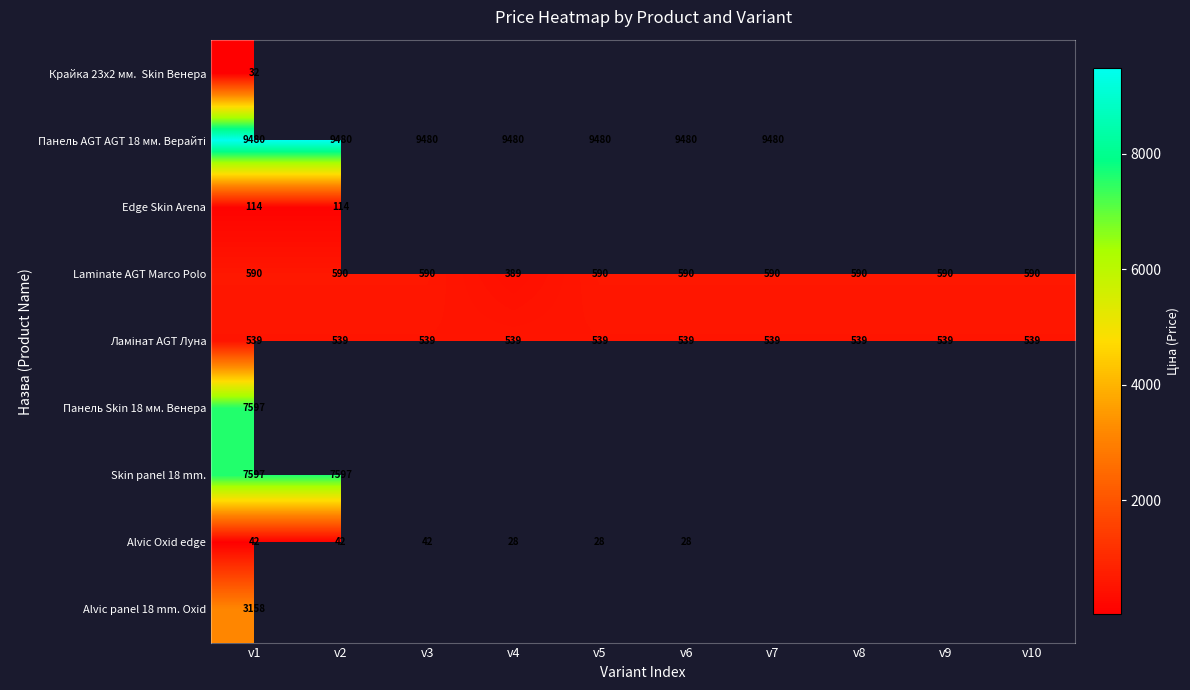

Rank the categories by Панель Skin 18 мм. Венера value from lowest to highest.

v1, v2, v3, v4, v5, v6, v7, v8, v9, v10